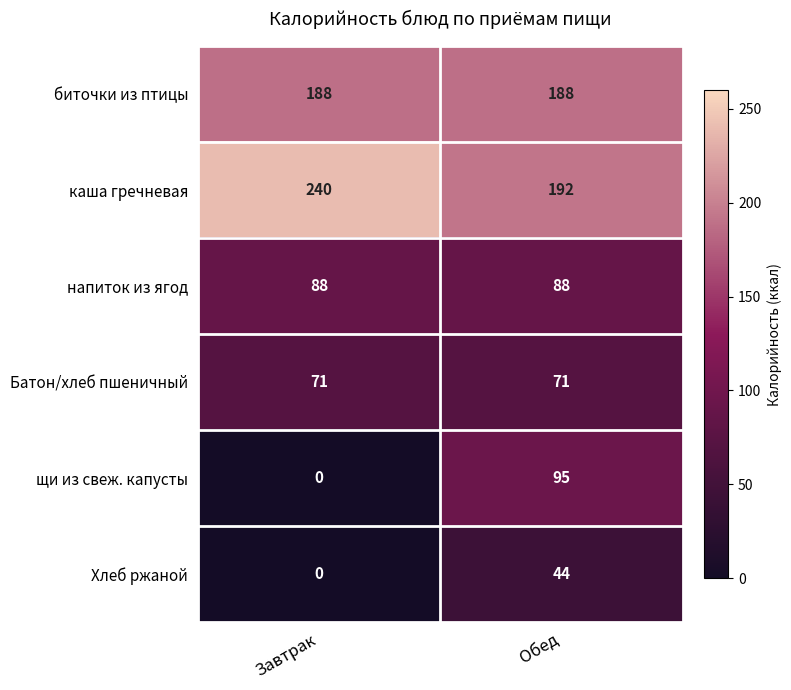

Which series has the largest total across all categories?

каша гречневая